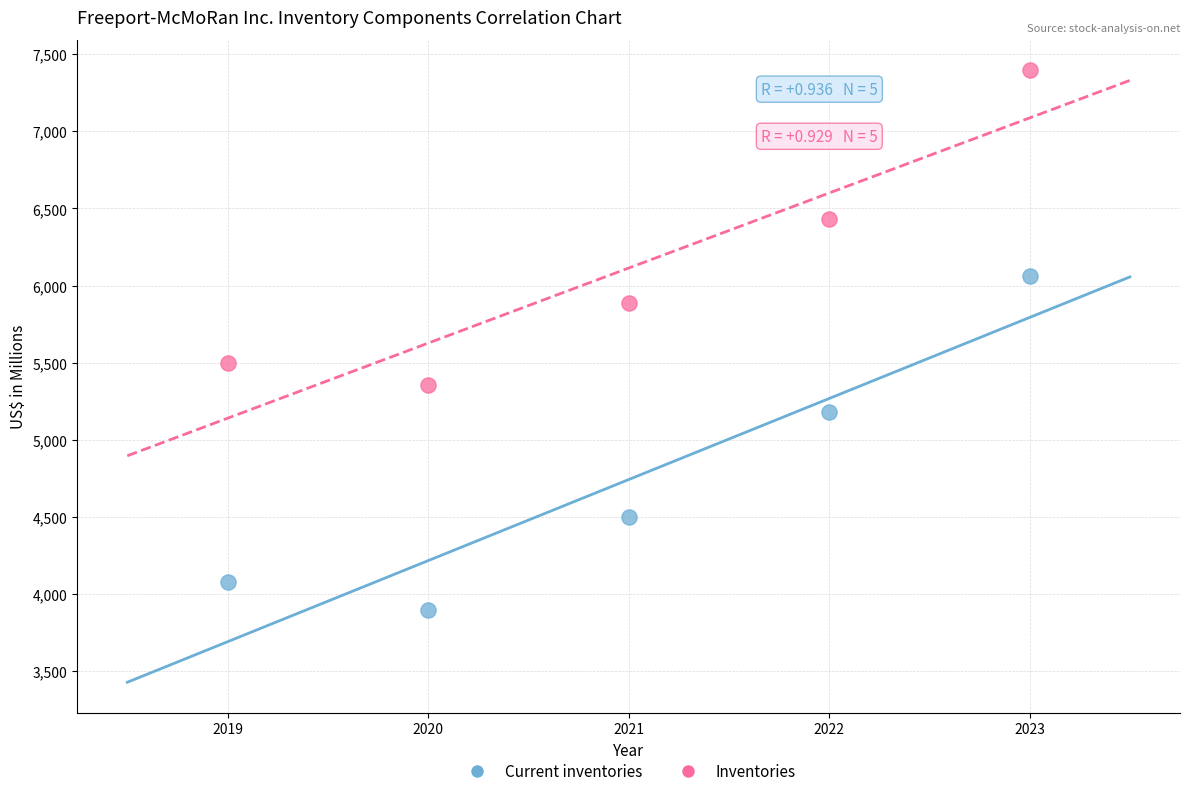

Across all series, what Y value is closest to 5644?

5498